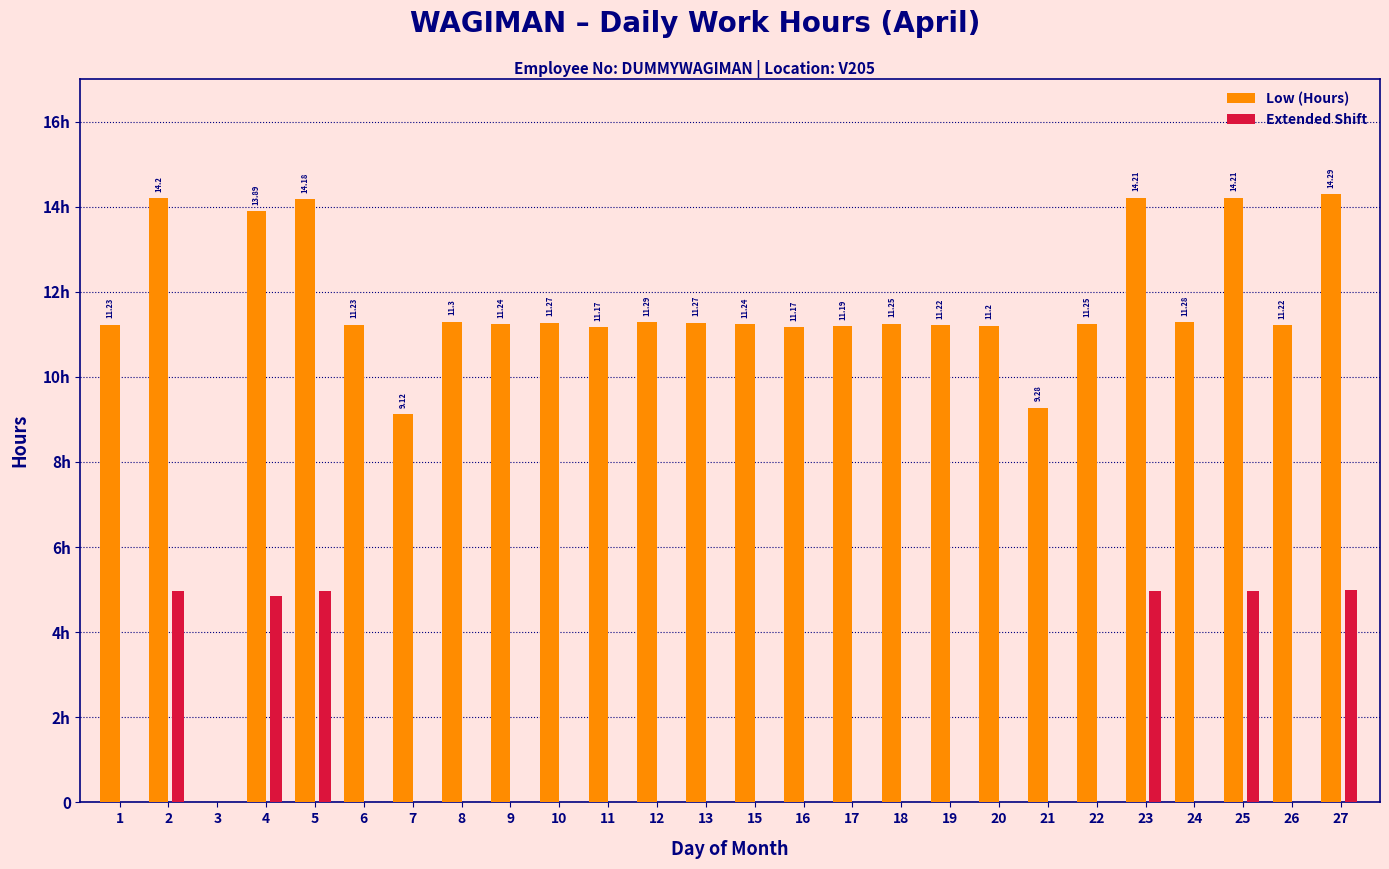

True or false: the data shows 16.2 at 20.

False